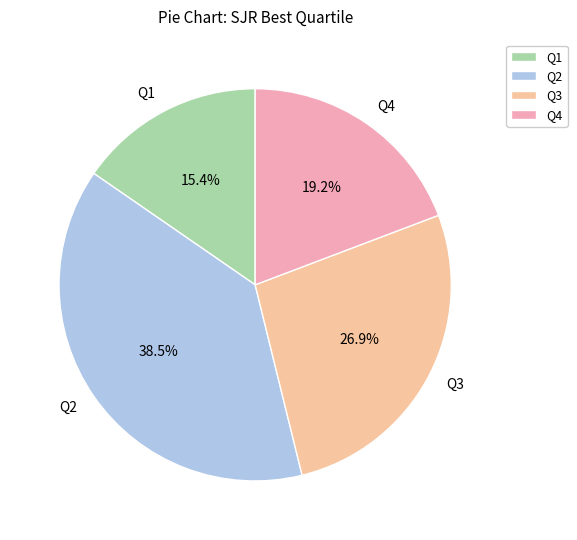

Is it true that Q4 is 5% of the pie?

False